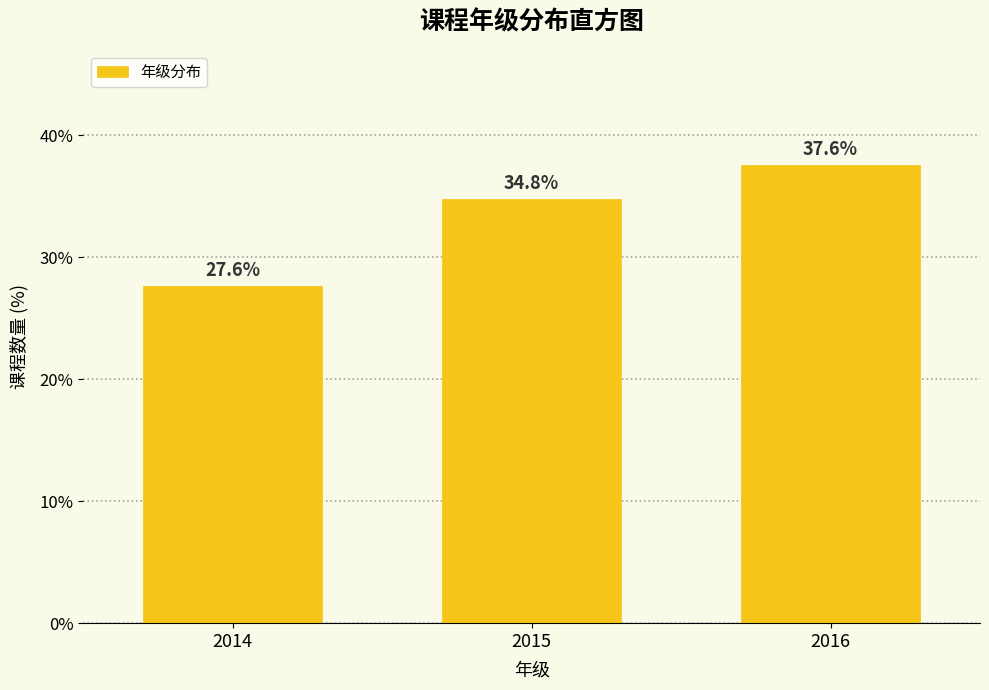

Reading left to right, what are all the values shown in this chart?

2014=27.6	2015=34.8	2016=37.6